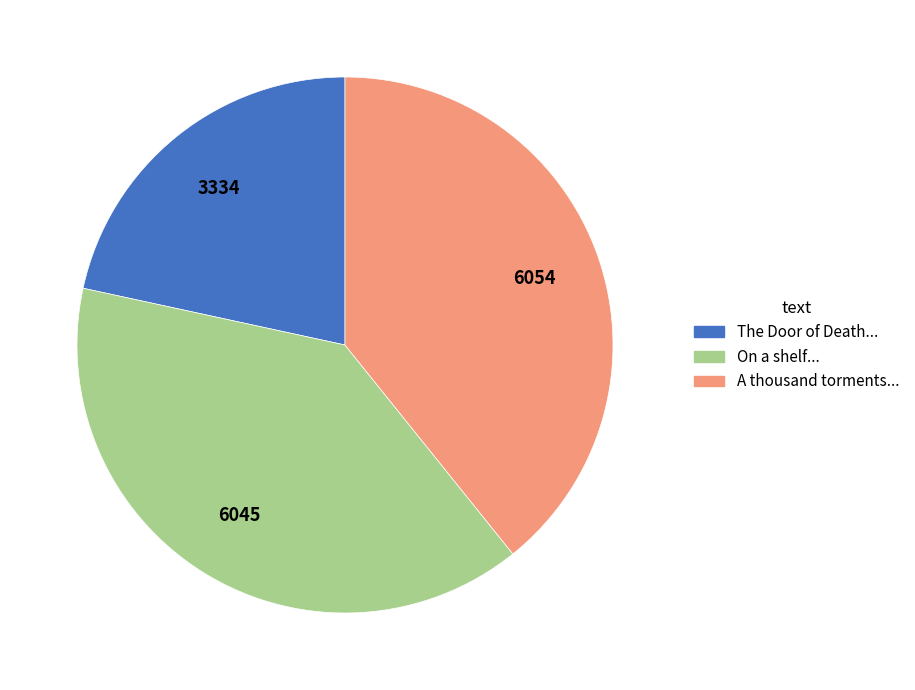

Combined, do A thousand torments... and On a shelf... account for over 50%?

Yes